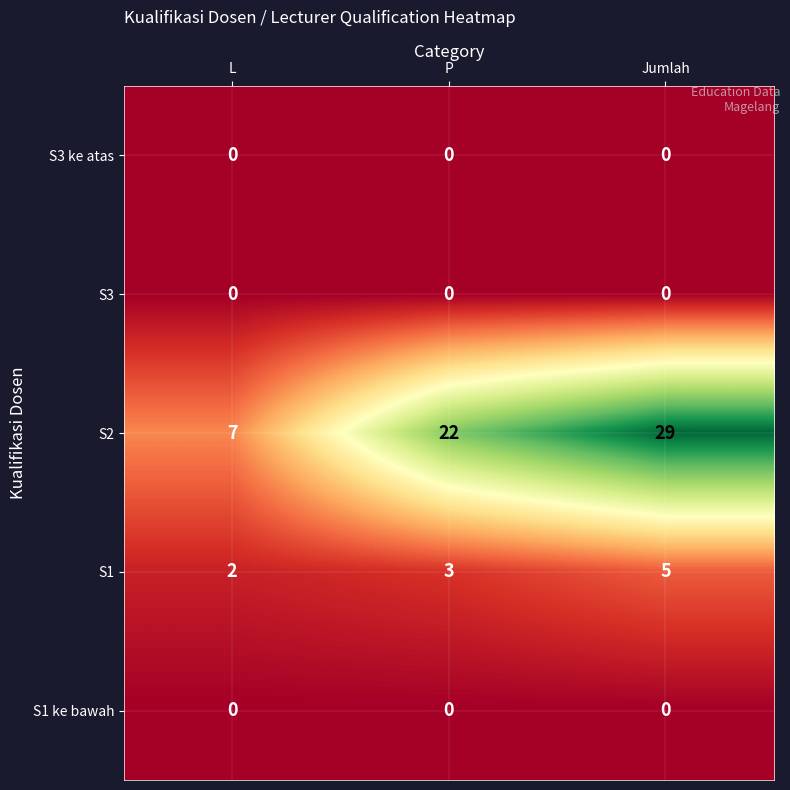

What is the highest value of the S2 series?

29